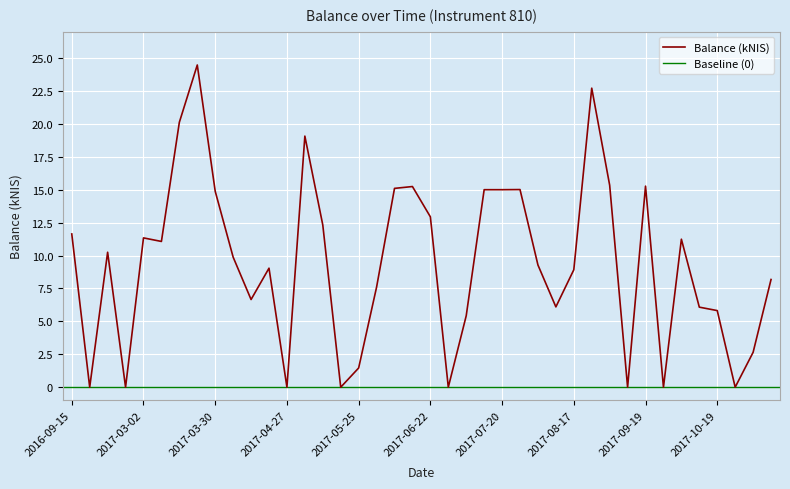

Which has a higher value, 2017-03-23 or 2017-06-15?

2017-03-23